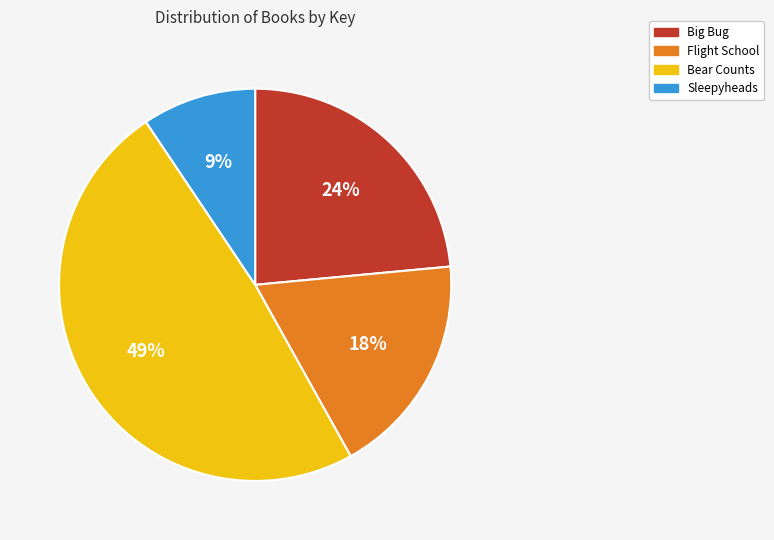

Rank the categories by value from lowest to highest.

Sleepyheads, Flight School, Big Bug, Bear Counts